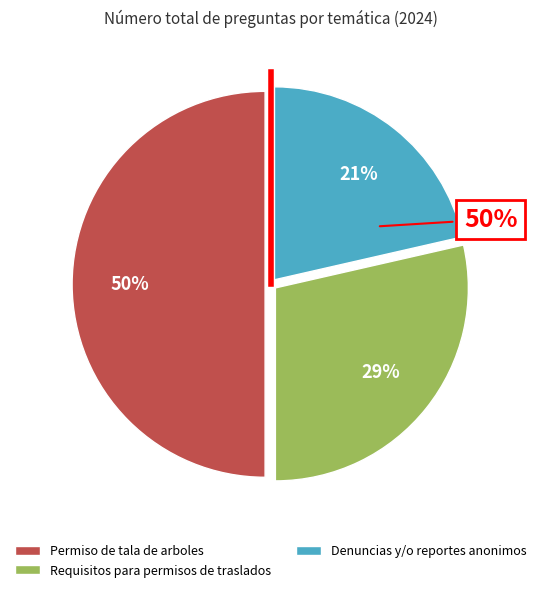

Count the number of slices in the pie.

3